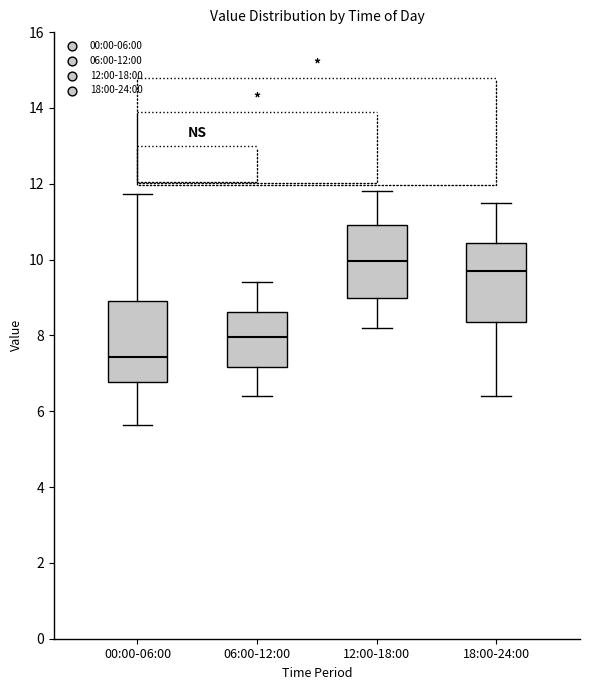

Which box has the highest median line?

12:00-18:00